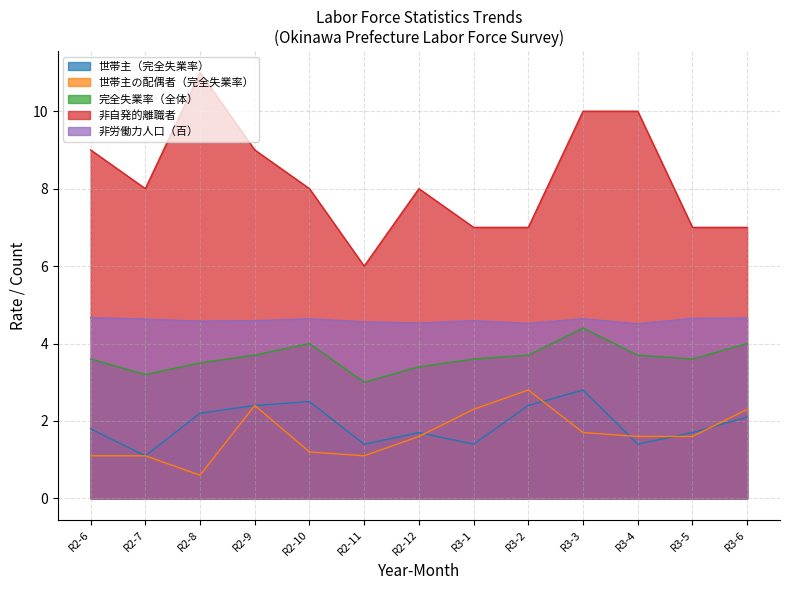

Rank the categories by 世帯主（完全失業率） value from lowest to highest.

R2-7, R2-11, R3-1, R3-4, R2-12, R3-5, R2-6, R3-6, R2-8, R2-9, R3-2, R2-10, R3-3